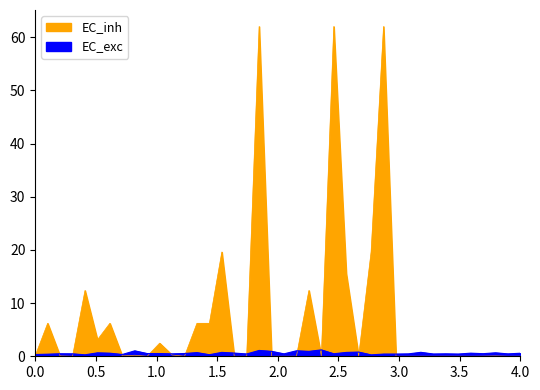

Does the chart have visible grid lines?

No